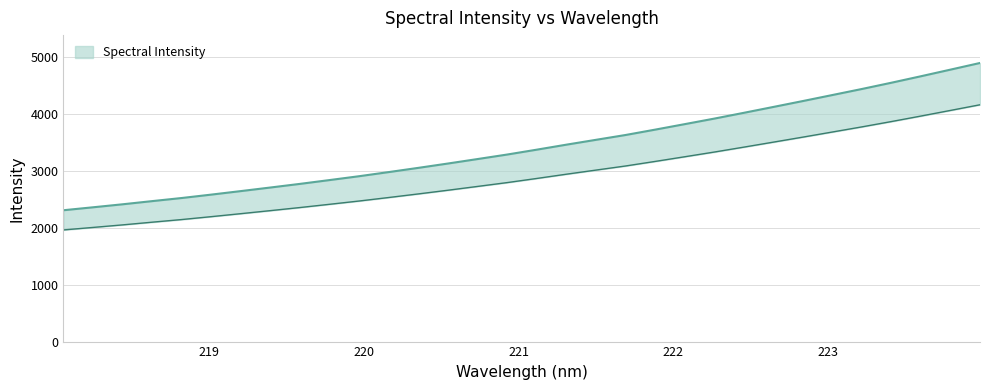

What is the change in value from 218.0596 to 221.3083?

+1153.0